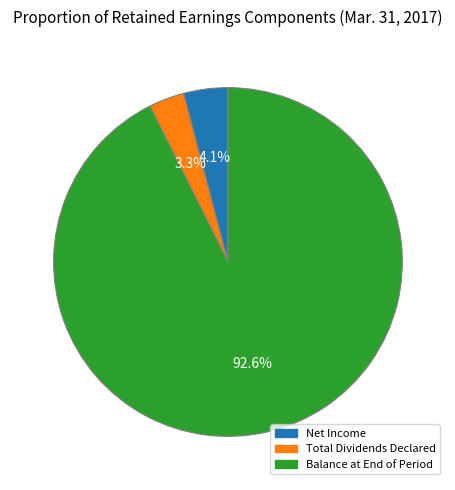

Count the number of slices in the pie.

3